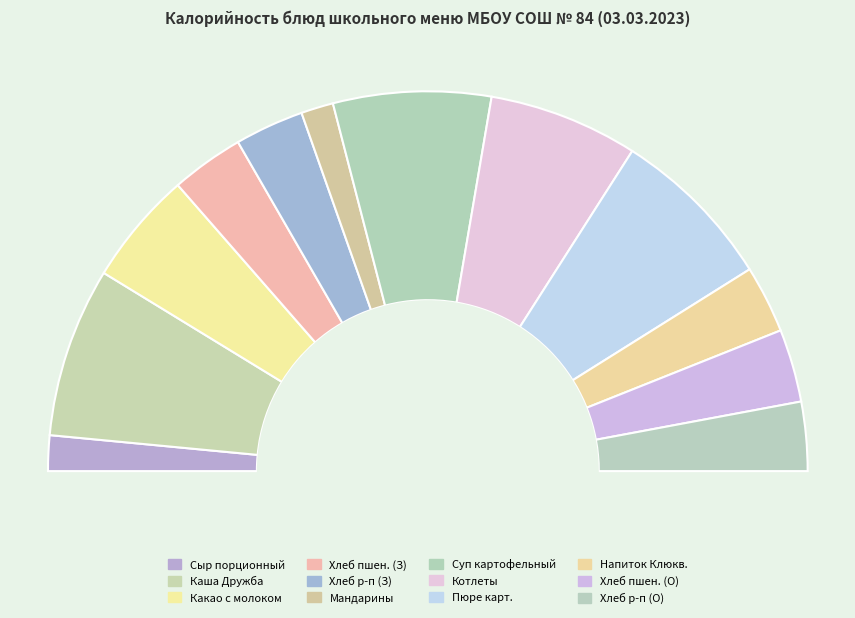

Does Котлеты мясные account for over 50% of the chart?

No